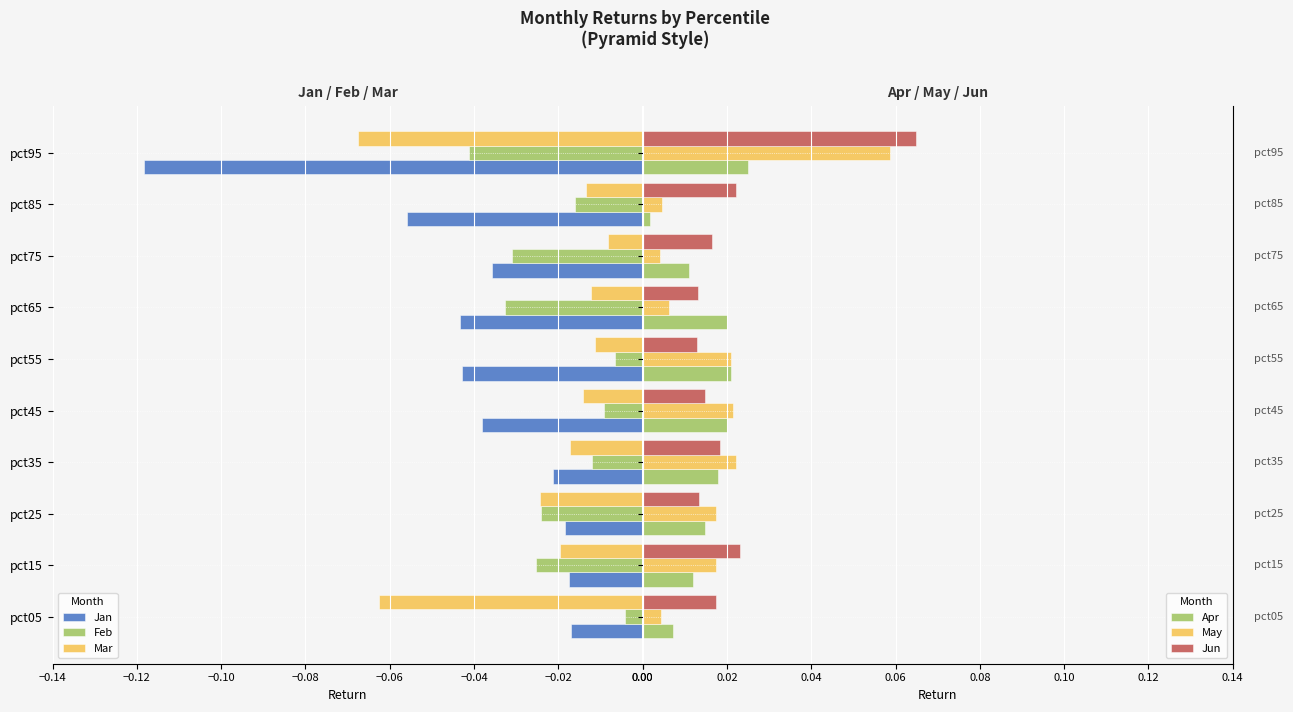

Is it true that May equals 0.0 at pct45?

True